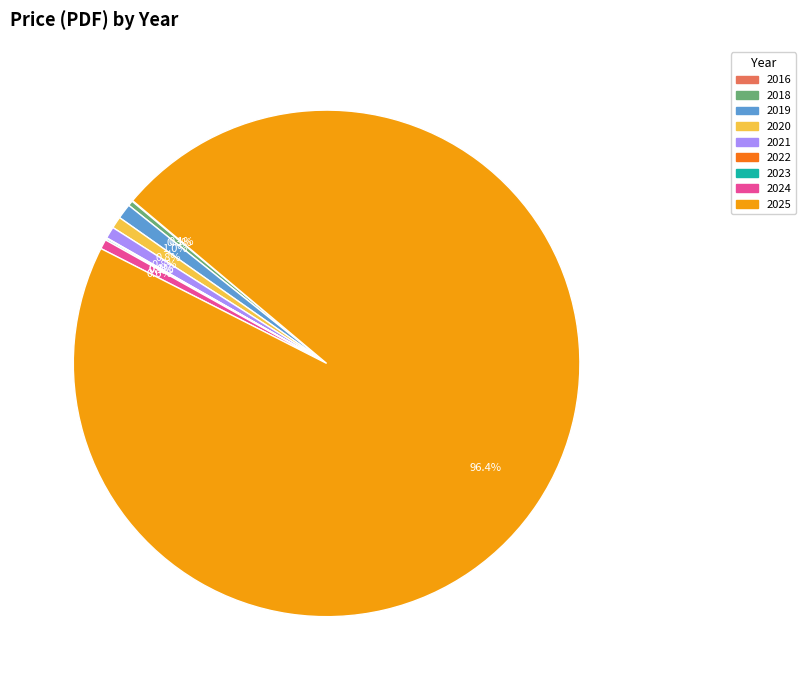

Which category accounts for the majority?

2025